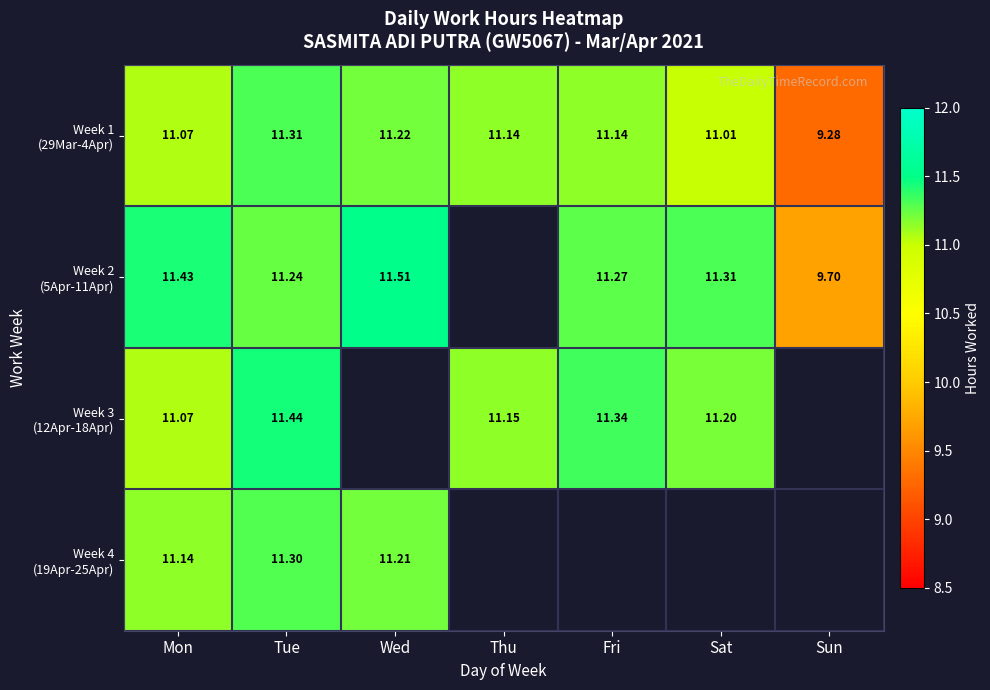

What is the sum of the Week 2 (5Apr-11Apr) values at Mon and Tue?

22.7